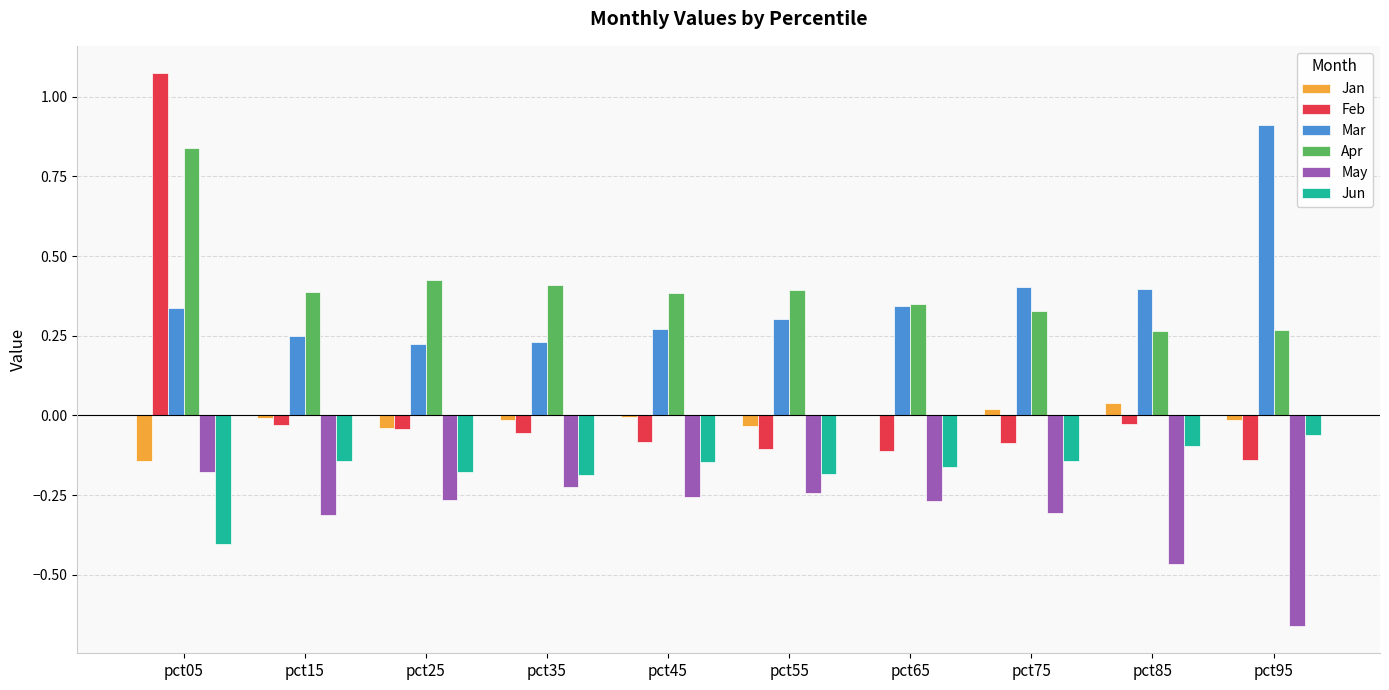

At which label is Jun closest to 0?

pct95